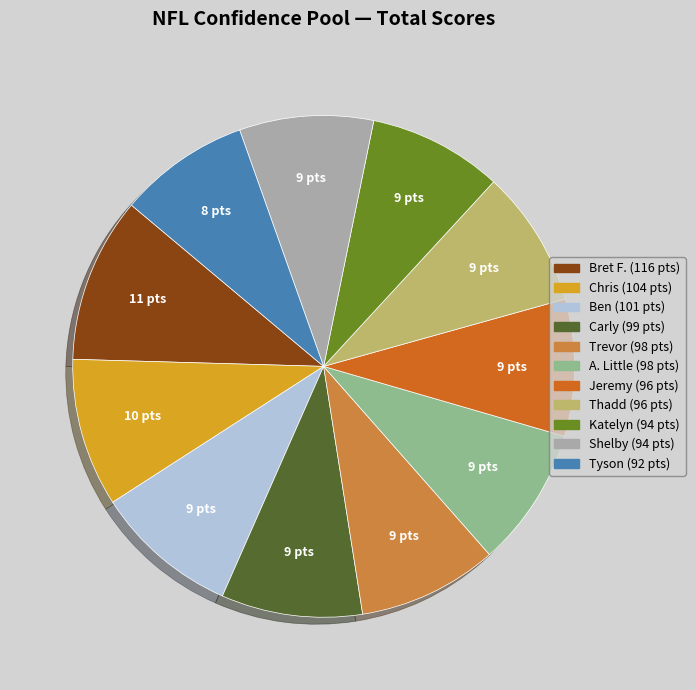

Does Trevor account for over 50% of the chart?

No